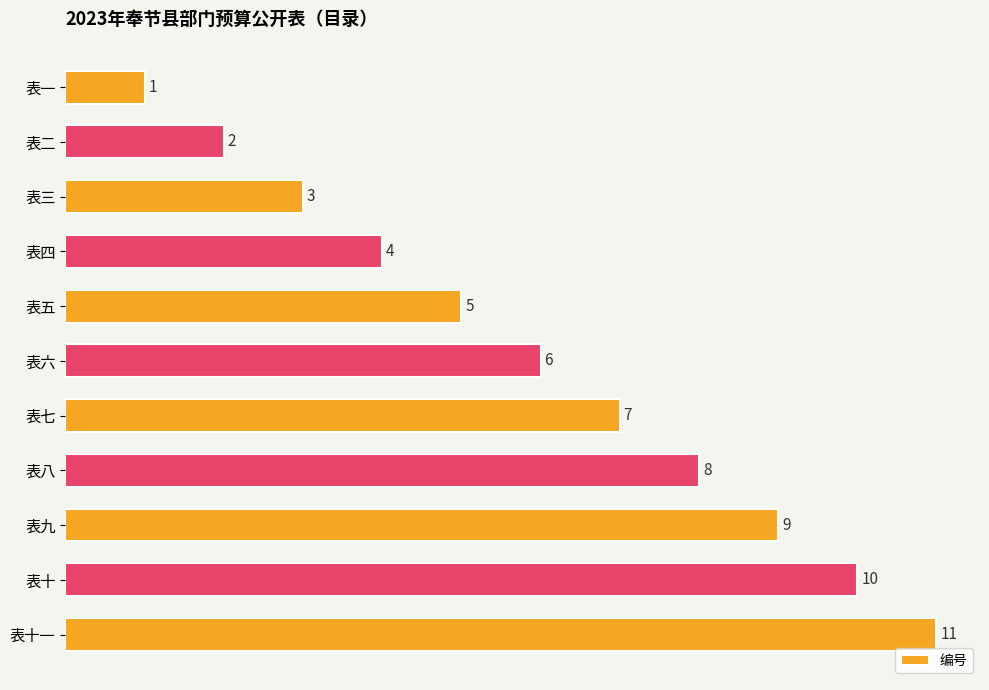

List the labels in order of value, largest first.

表十一, 表十, 表九, 表八, 表七, 表六, 表五, 表四, 表三, 表二, 表一